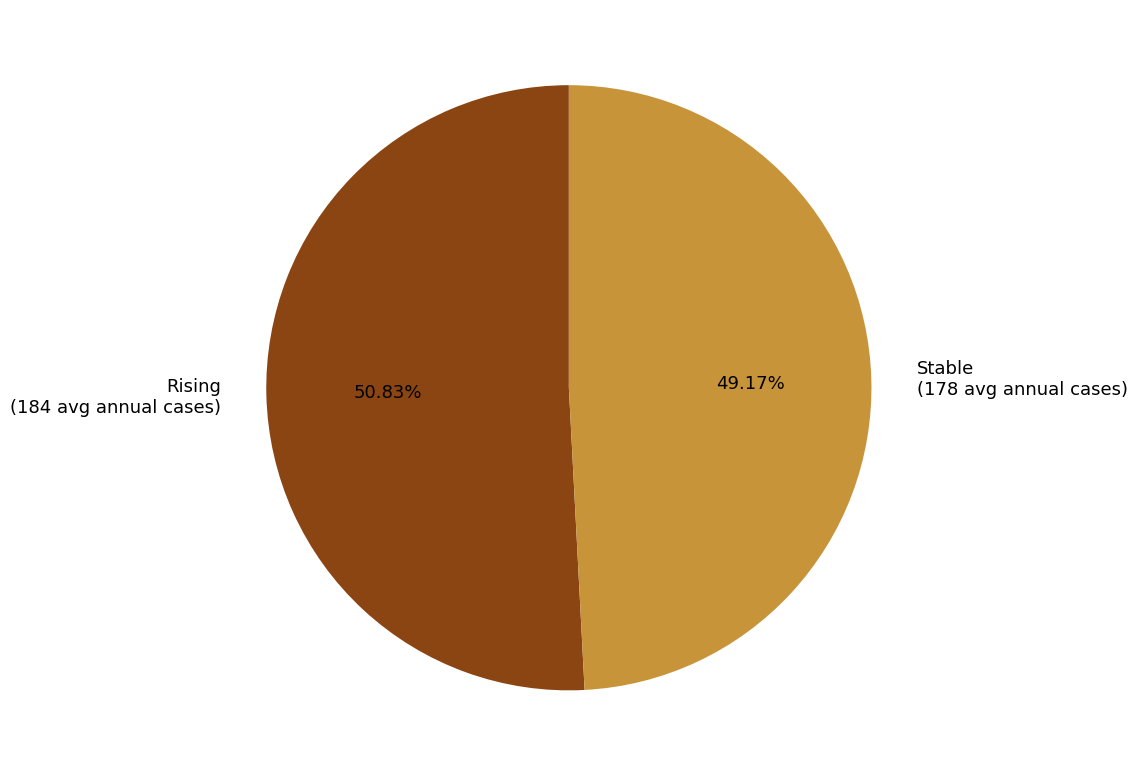

Do Stable (178 avg annual cases) and Rising (184 avg annual cases) together represent more than half of the pie?

Yes